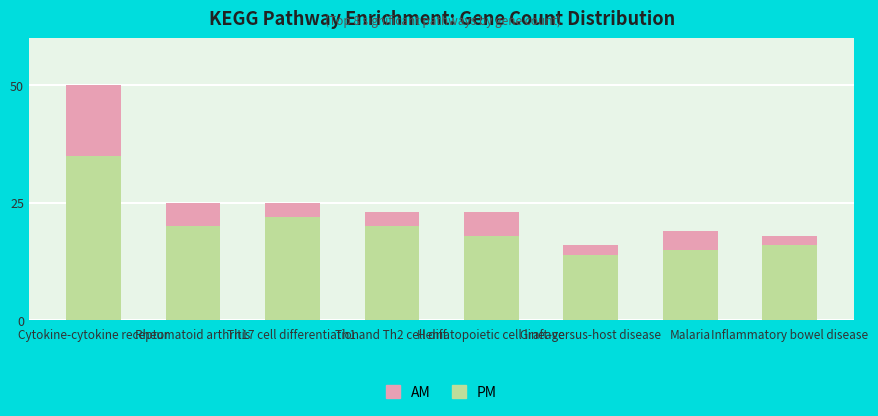

At which label is PM closest to 24?

Th17 cell differentiation